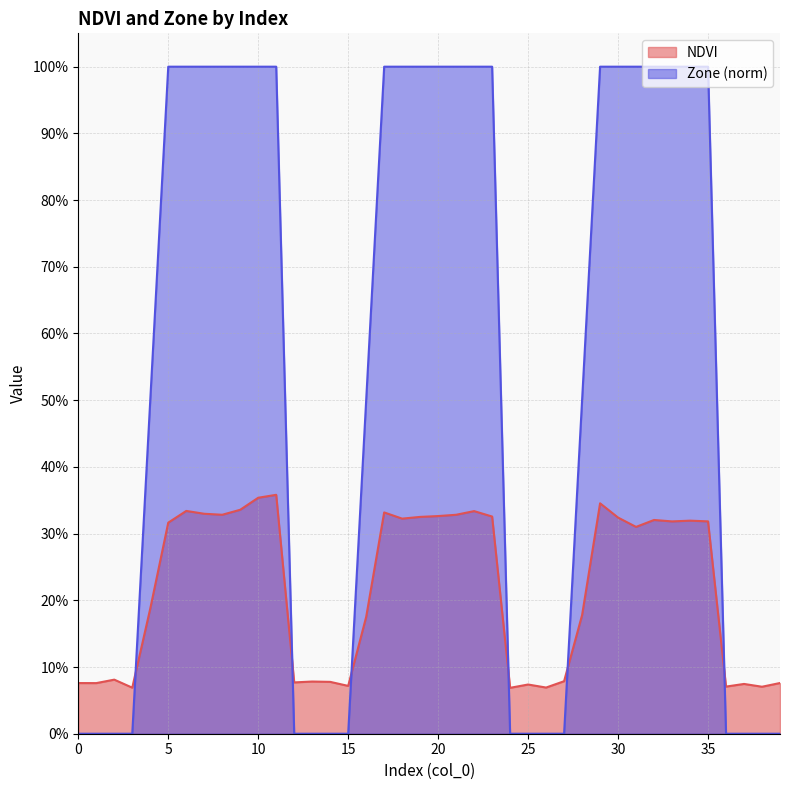

True or false: Zone has more than 1 interior local peaks.

False